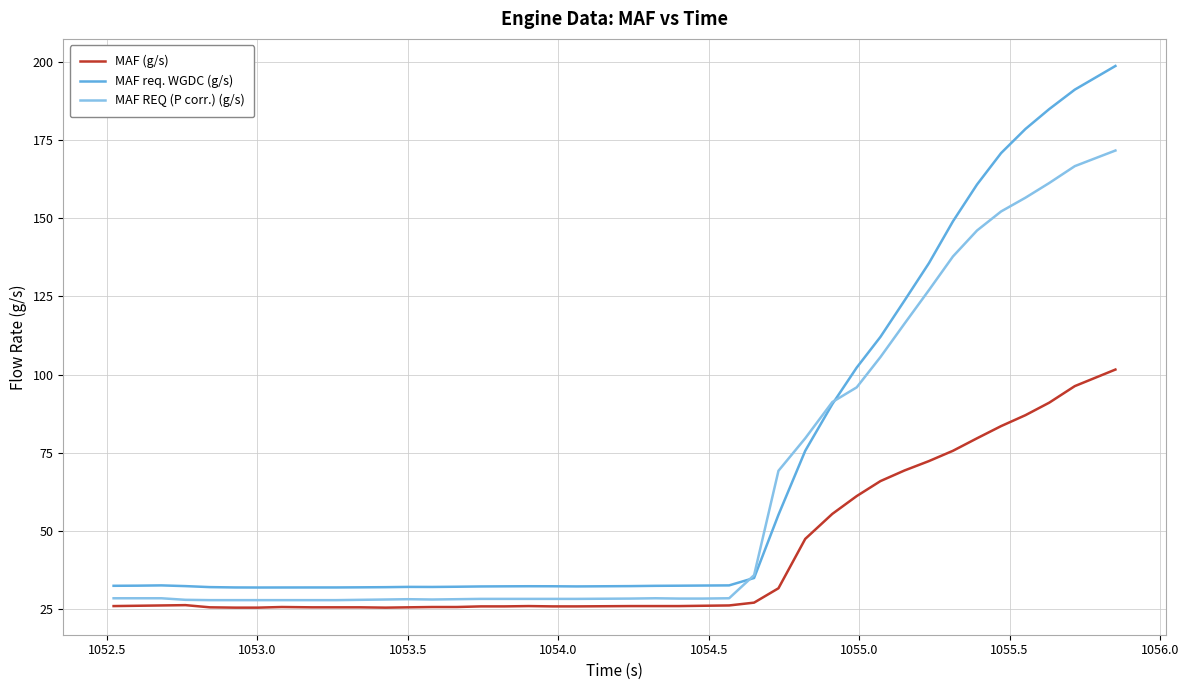

Rank the series by their average value, from lowest to highest.

MAF (g/s), MAF REQ (P corr.) (g/s), MAF req. WGDC (g/s)